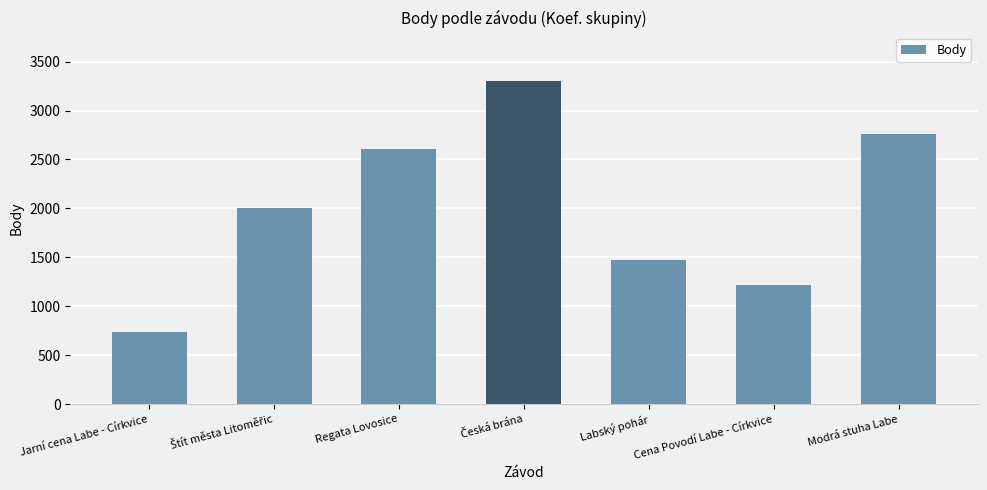

How many data points are less than 2008?

3